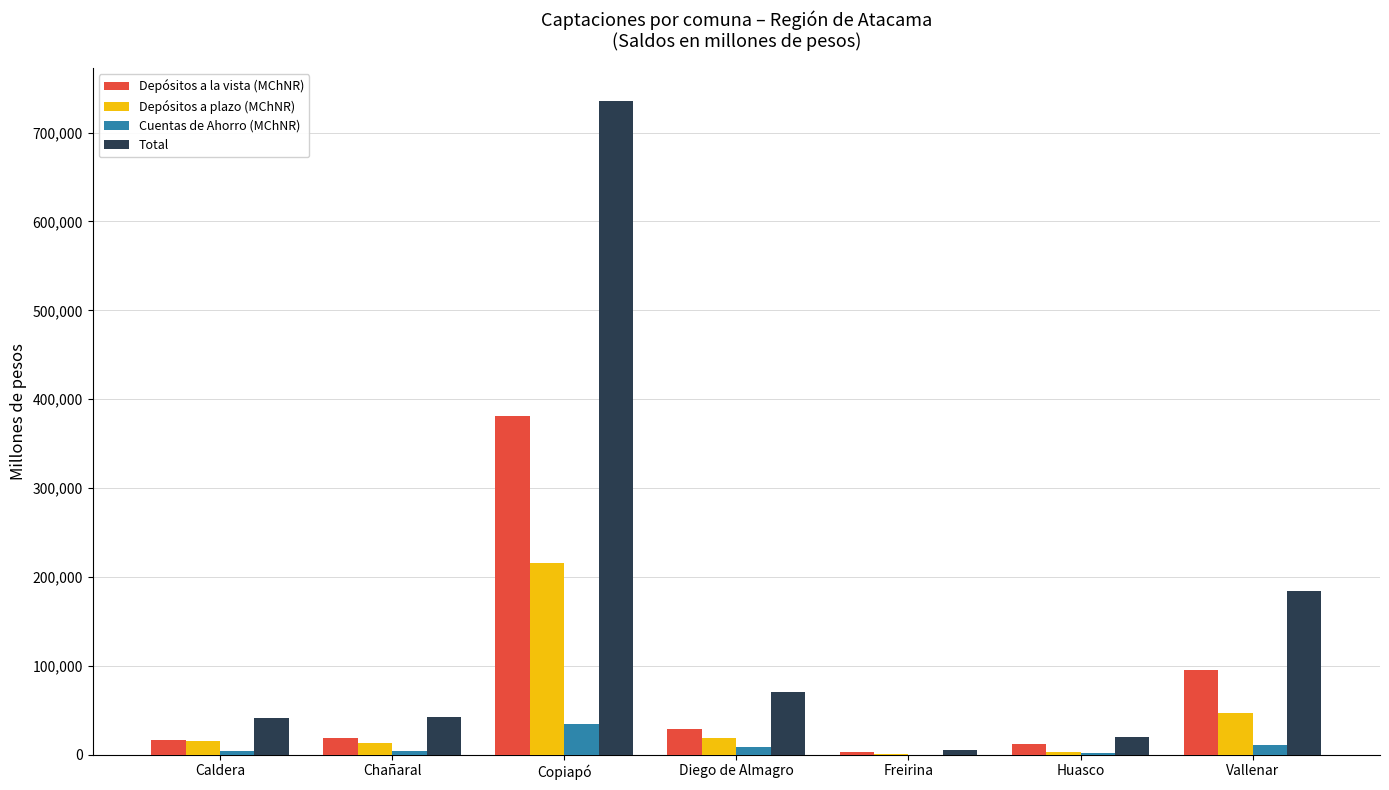

The Depósitos a la vista (MChNR) series shows 16337.9 at Caldera. True or false?

True